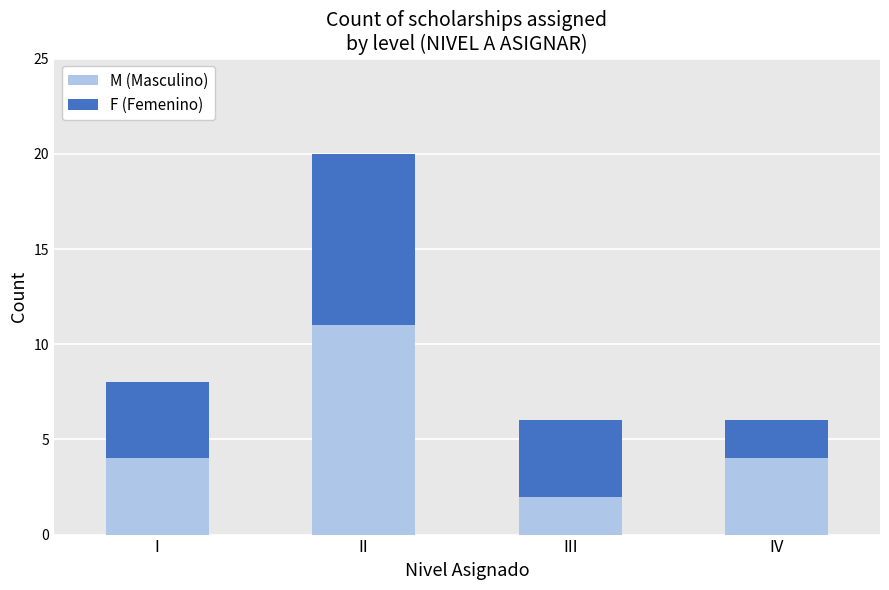

Which category has the highest value in the M (Masculino) series?

II